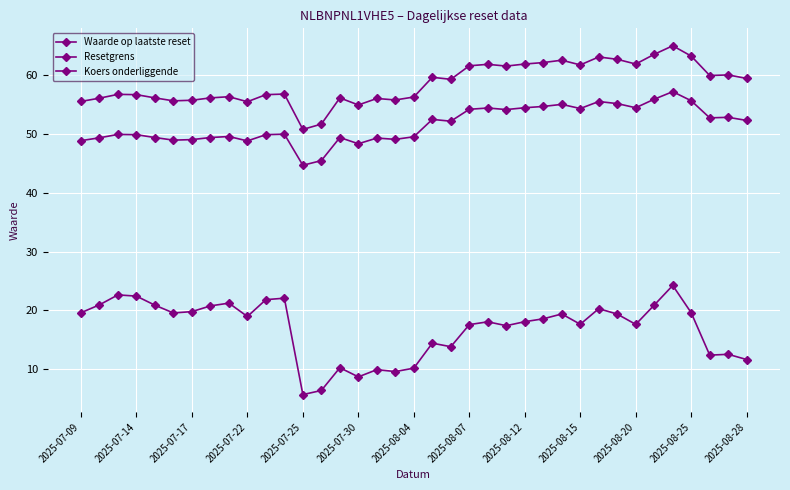

How many interior local peaks does the Koers onderliggende series have?

11